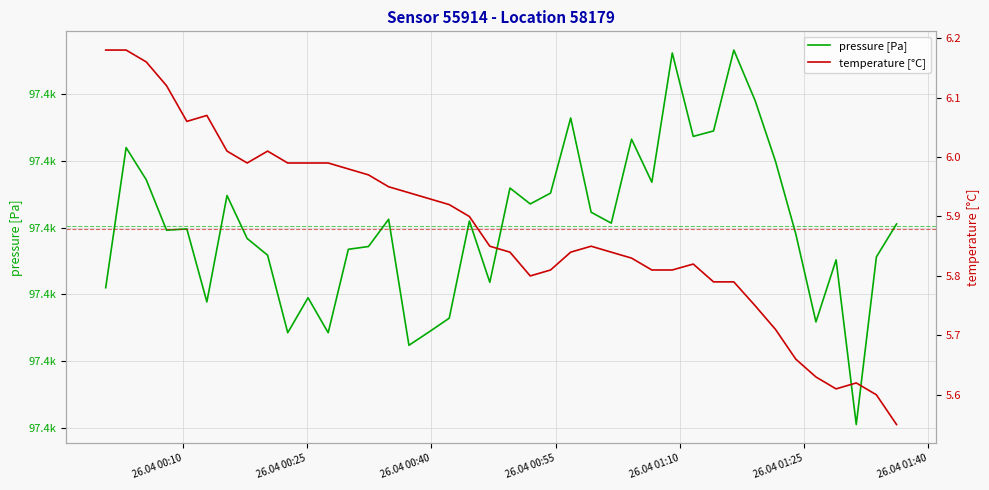

Reading right to left, transcribe all the data shown in this chart.

pressure [Pa]: 97385.3	97382.8	97370.2	97382.6	97377.9	97384.5	97390.0	97394.5	97398.3	97392.2	97391.8	97398.1	97388.4	97391.6	97385.3	97386.2	97393.2	97387.6	97386.8	97388.0	97380.9	97385.5	97378.2	97377.2	97376.2	97385.6	97383.6	97383.4	97377.1	97379.8	97377.1	97382.9	97384.2	97387.4	97379.4	97384.9	97384.8	97388.6	97391.0	97380.5
temperature [°C]: 5.5	5.6	5.6	5.6	5.6	5.7	5.7	5.8	5.8	5.8	5.8	5.8	5.8	5.8	5.8	5.8	5.8	5.8	5.8	5.8	5.8	5.9	5.9	5.9	5.9	6.0	6.0	6.0	6.0	6.0	6.0	6.0	6.0	6.0	6.1	6.1	6.1	6.2	6.2	6.2